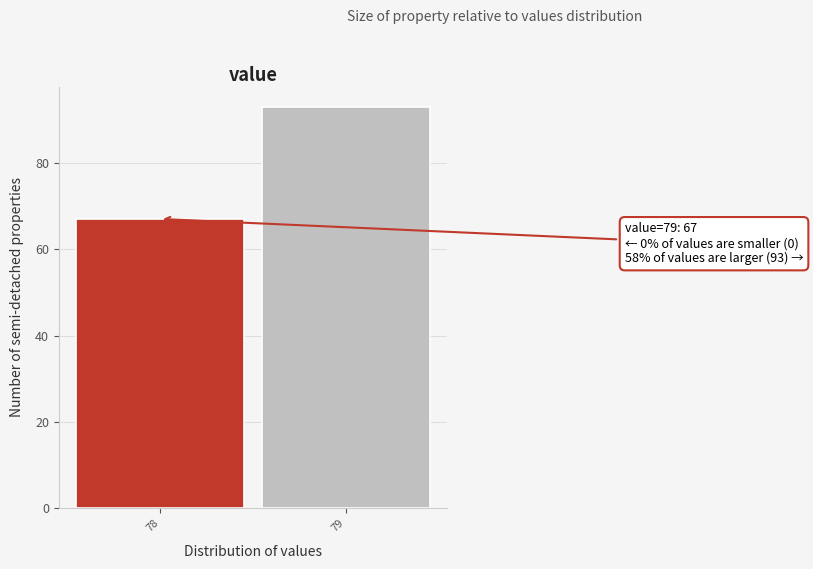

Reading right to left, list all the values displayed in this chart.

79=93	78=67